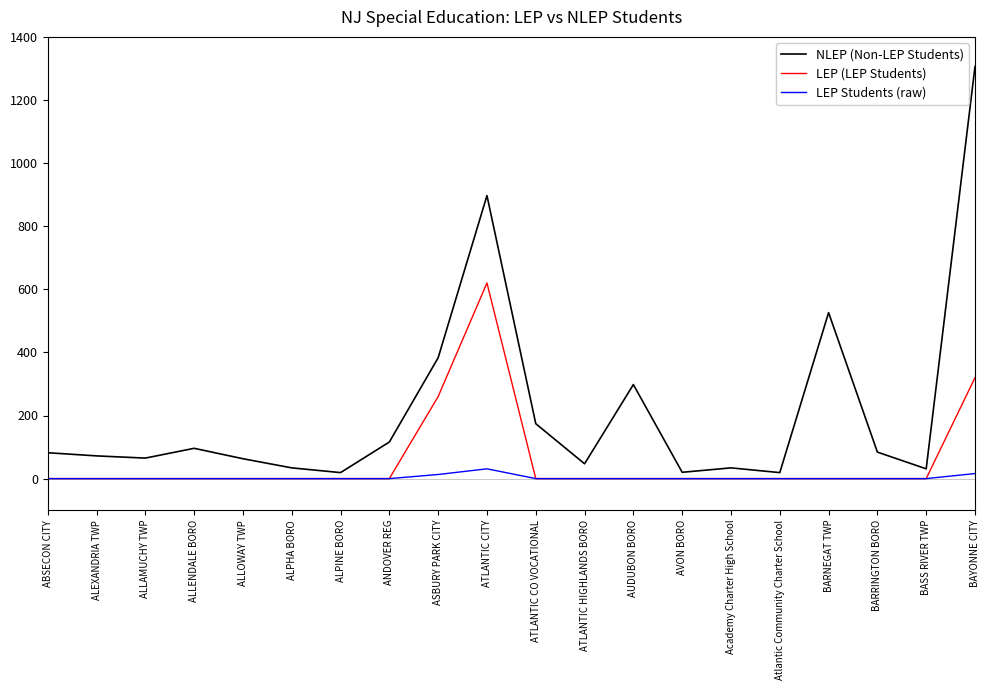

Which category has the highest value across all series?

BAYONNE CITY